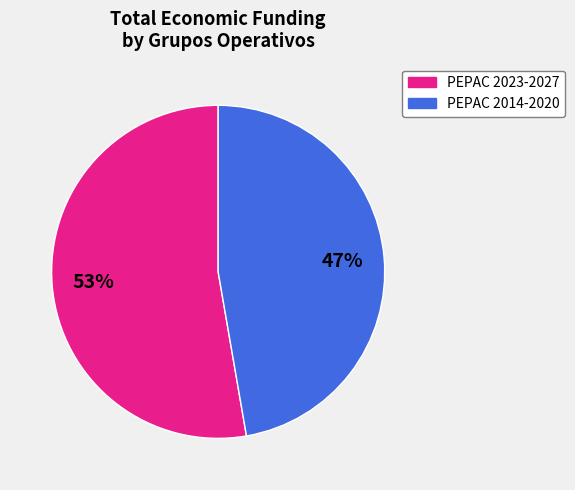

Is there a majority slice in this chart?

Yes